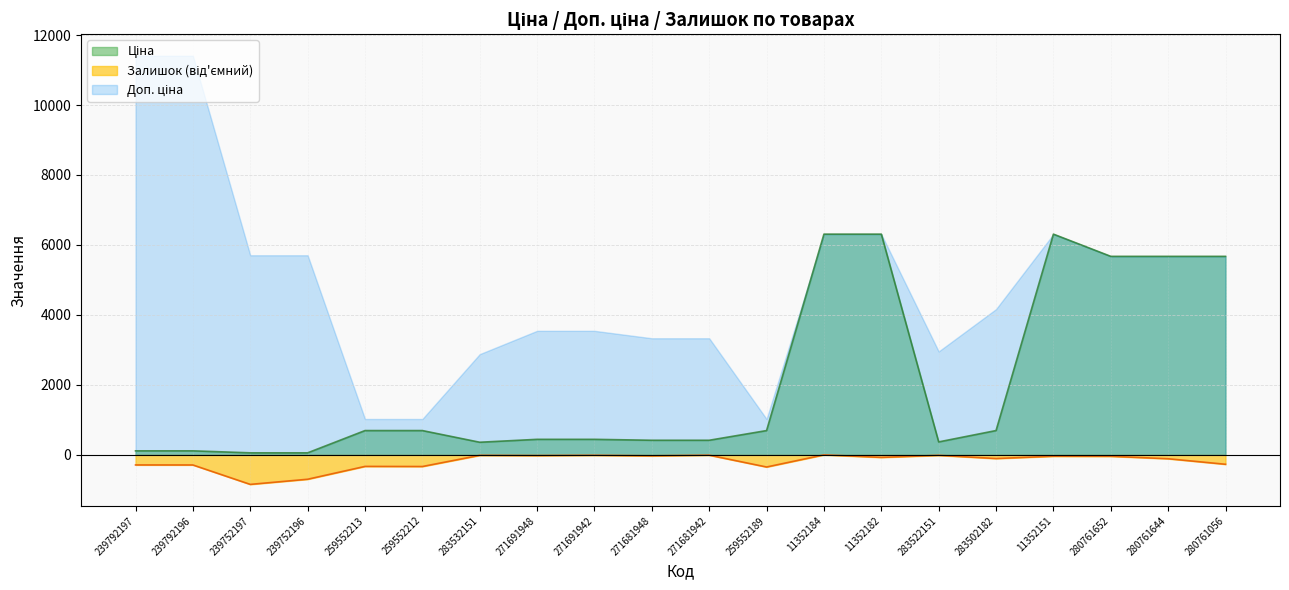

What position from the left is 271691948?

8